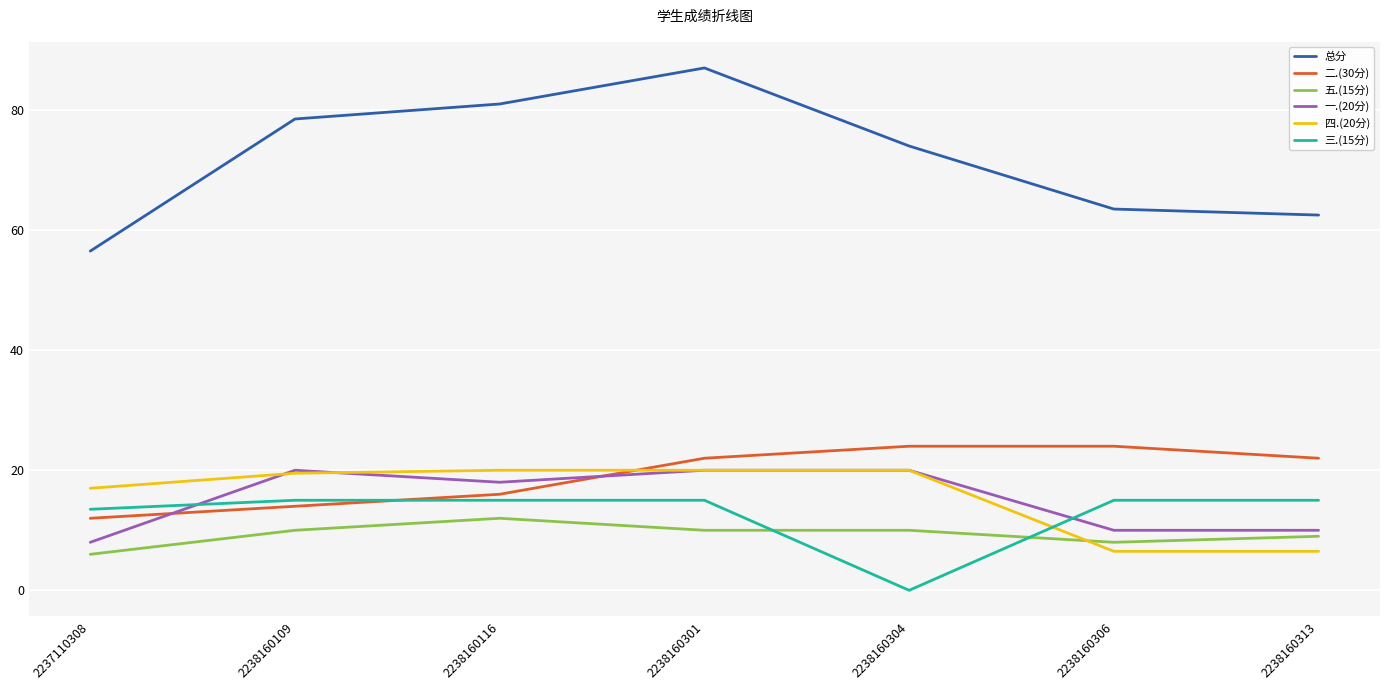

At which category does 五.(15分) reach its first local peak?

2238160116